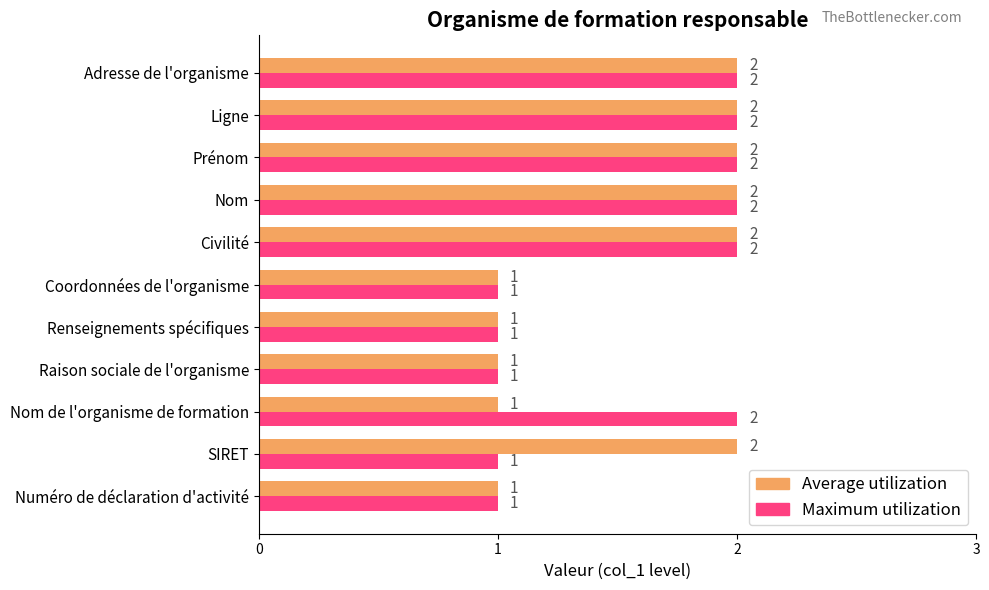

What is the maximum value for Average utilization?

2